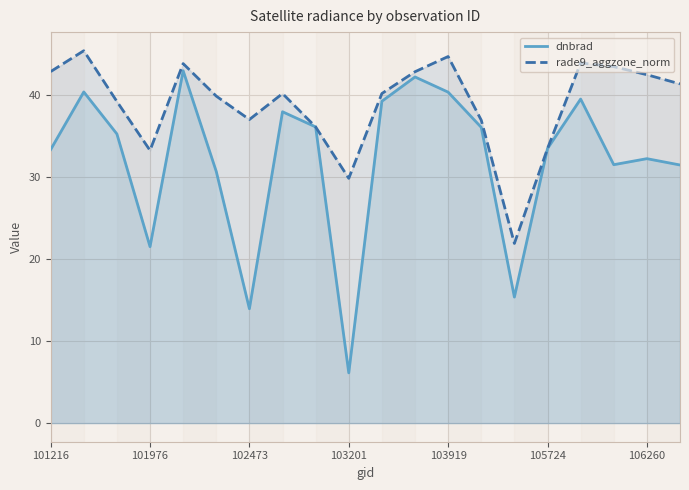

Does the chart display data point markers on the line(s)?

No